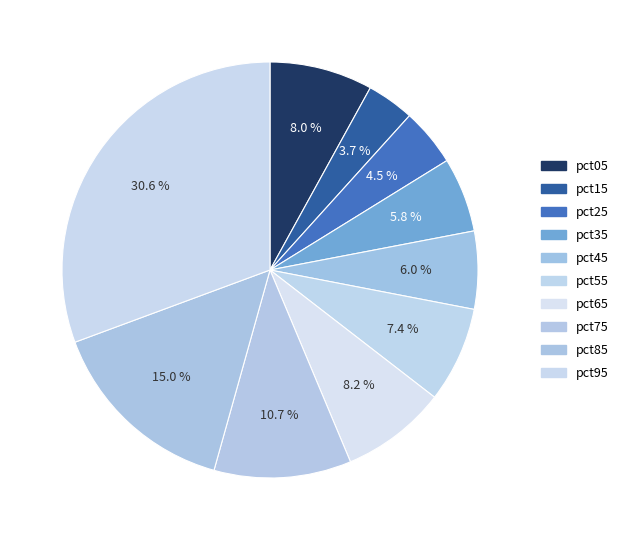

What percentage is the pct05 slice, to the nearest percent?

8%